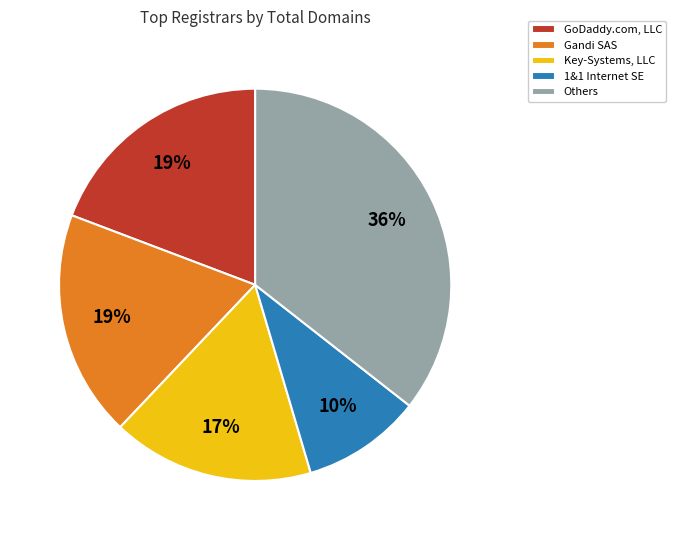

To the nearest percent, what is the combined percentage of Key-Systems, LLC and 1&1 Internet SE?

27%